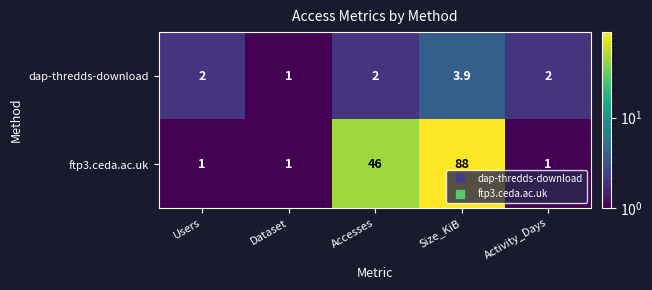

At which label is ftp3.ceda.ac.uk closest to 44?

Accesses